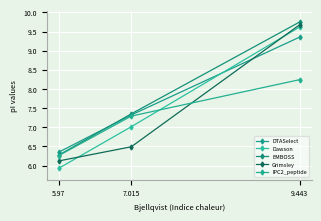

At 7.015, list the series in order from smallest to largest.

Grimsley, Dawson, IPC2_peptide, DTASelect, EMBOSS